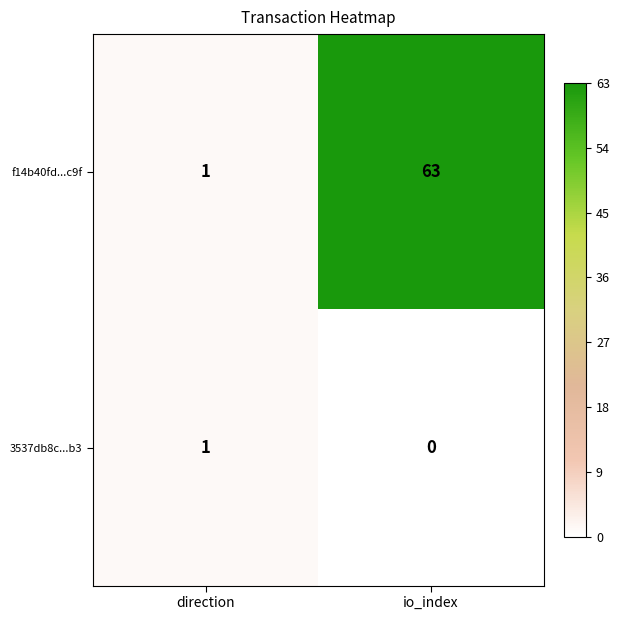

Rank the series by their average value, from highest to lowest.

f14b40fd...c9f, 3537db8c...b3